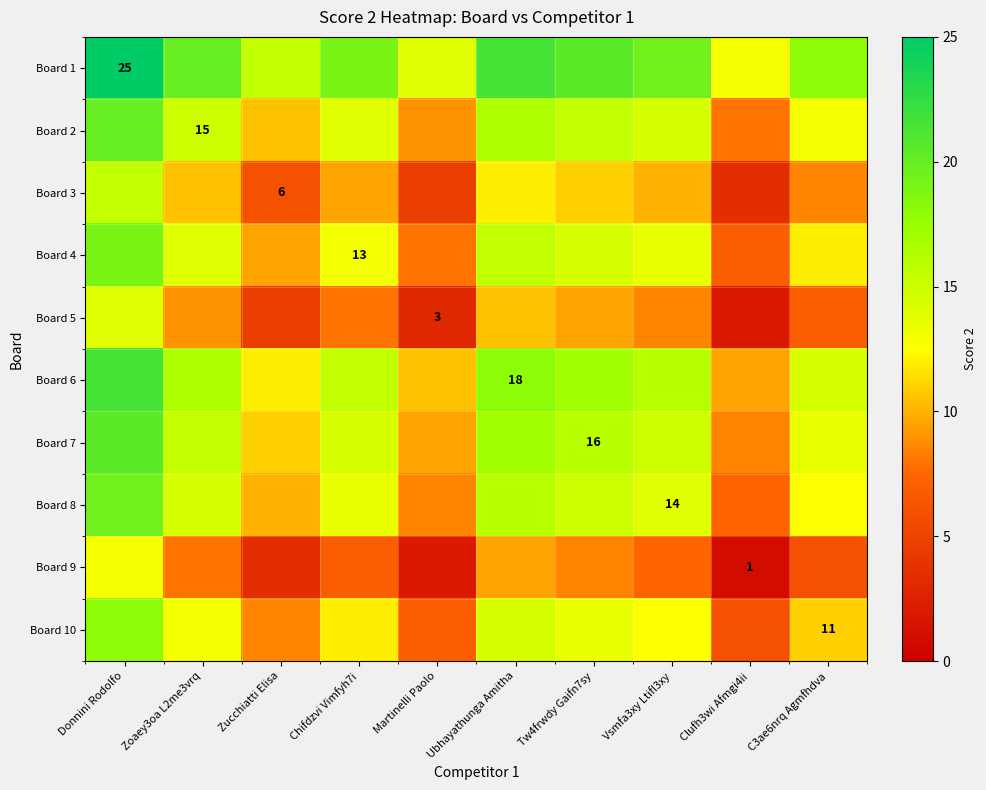

The value of Board 7 at Tw4frwdy Gaifn7sy is 5.4. True or false?

False